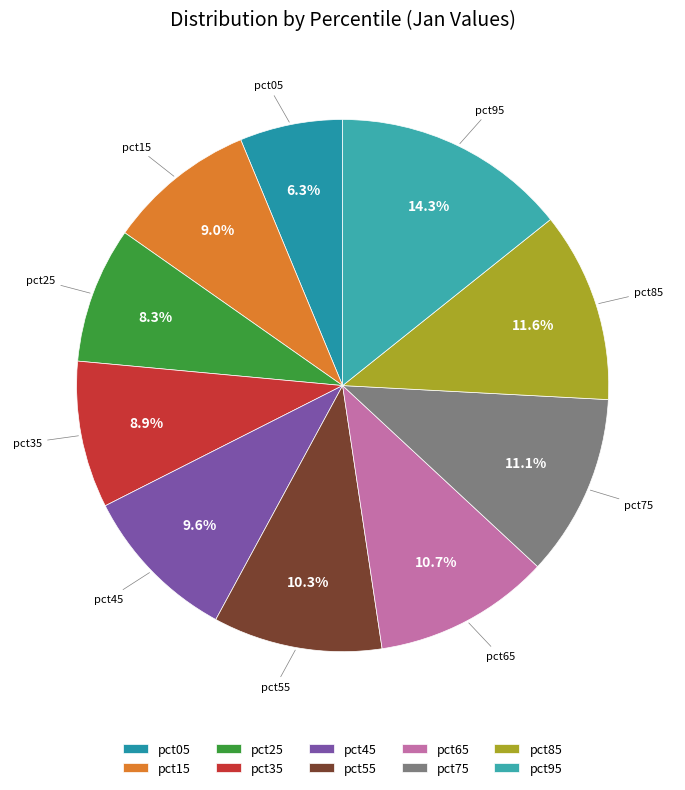

Which slice is the largest?

pct95